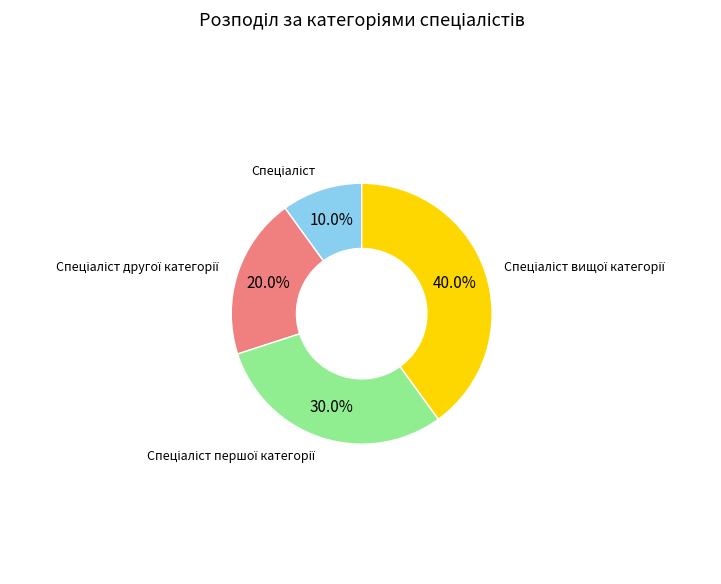

Does any single category account for the majority?

No